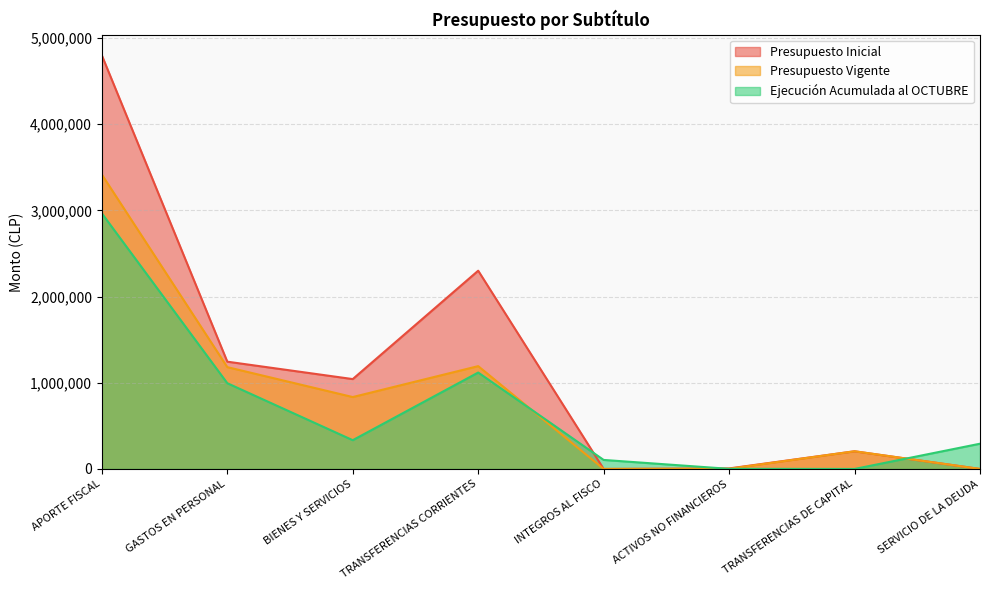

Which series has the largest total across all categories?

Presupuesto Inicial